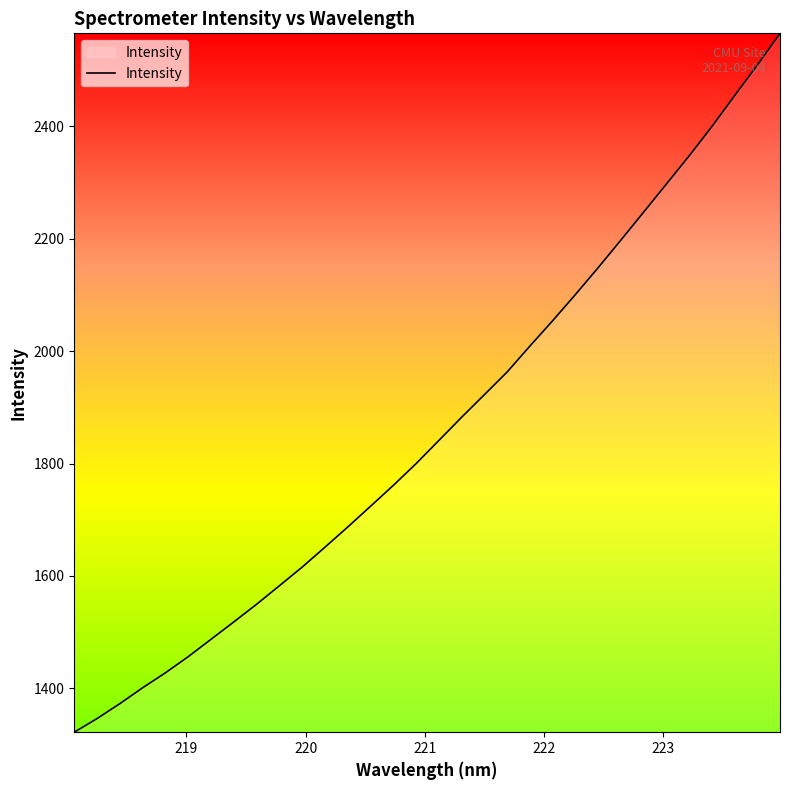

What is the maximum value shown in the chart?

2565.3